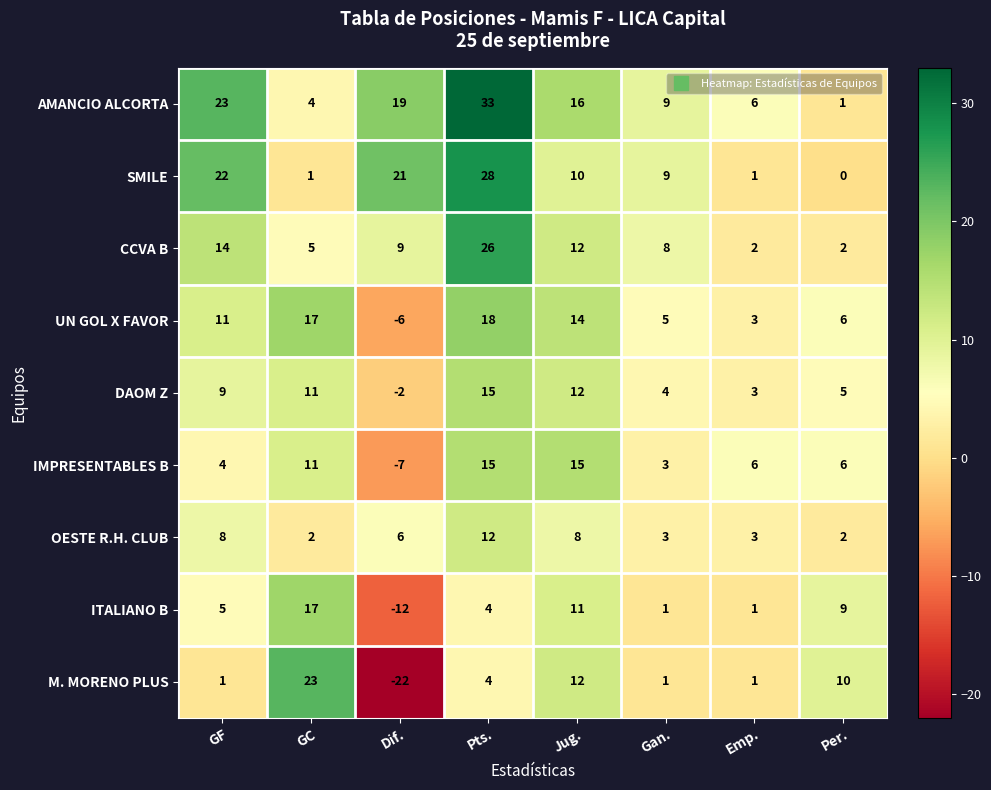

At which label does CCVA B first exceed 9?

GF